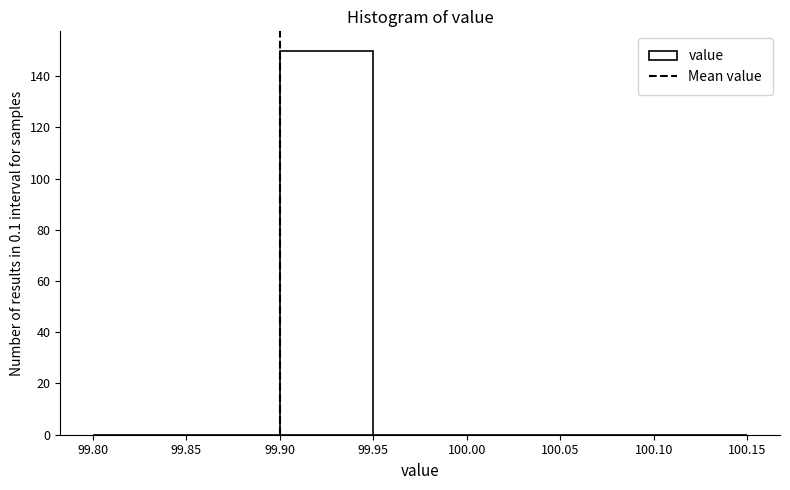

Reading left to right, transcribe this chart: for each bar, give the range it covers on the x-axis and its height. The values are not printed on the chart, so give them approximately, as read against the axis.

99.80 to 99.85: 0
99.85 to 99.90: 0
99.90 to 99.95: 150
99.95 to 100.00: 0
100.00 to 100.05: 0
100.05 to 100.10: 0
100.10 to 100.15: 0